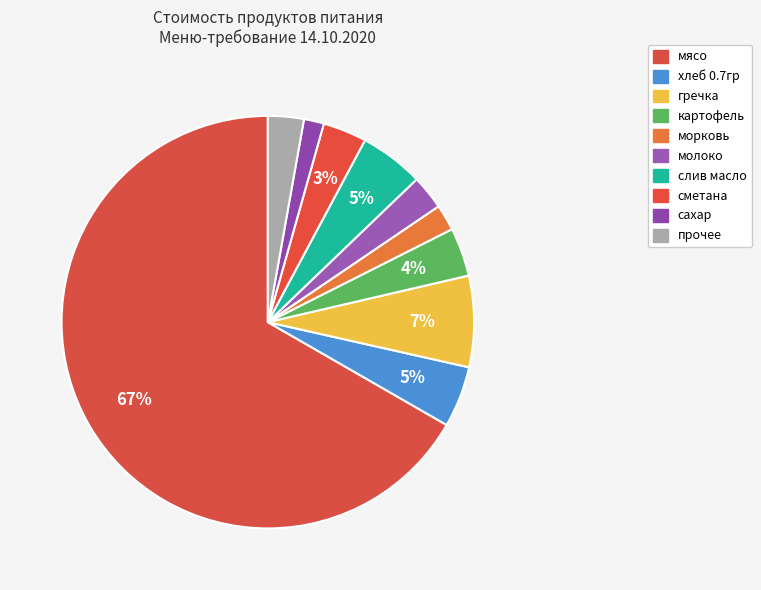

How many segments does this pie chart have?

10